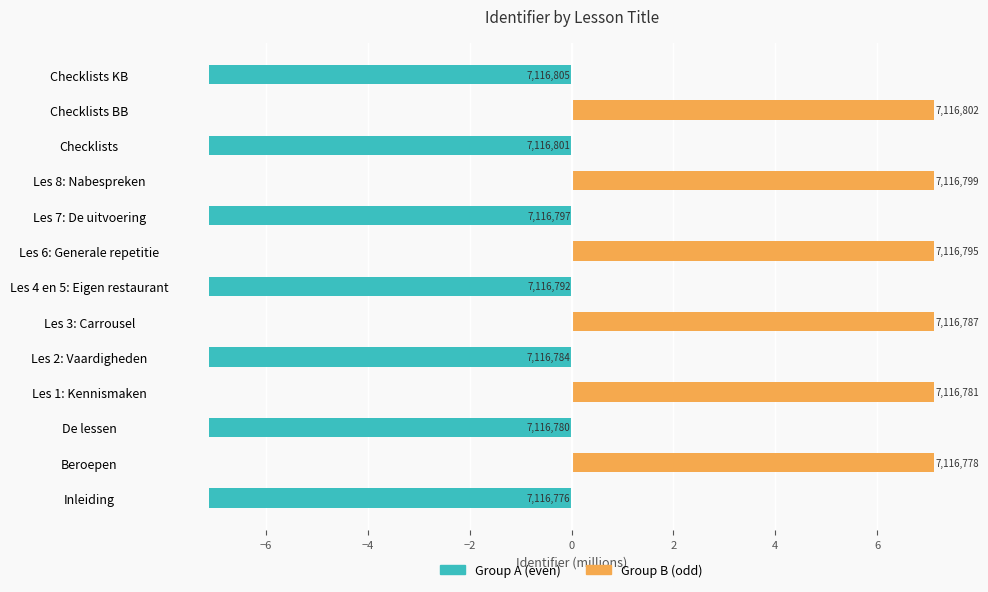

What is the greatest value displayed?

7.1